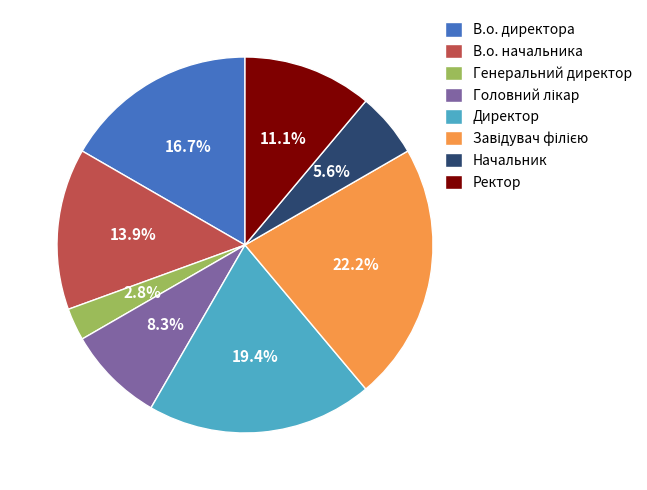

To the nearest percent, what portion does Начальник represent?

6%